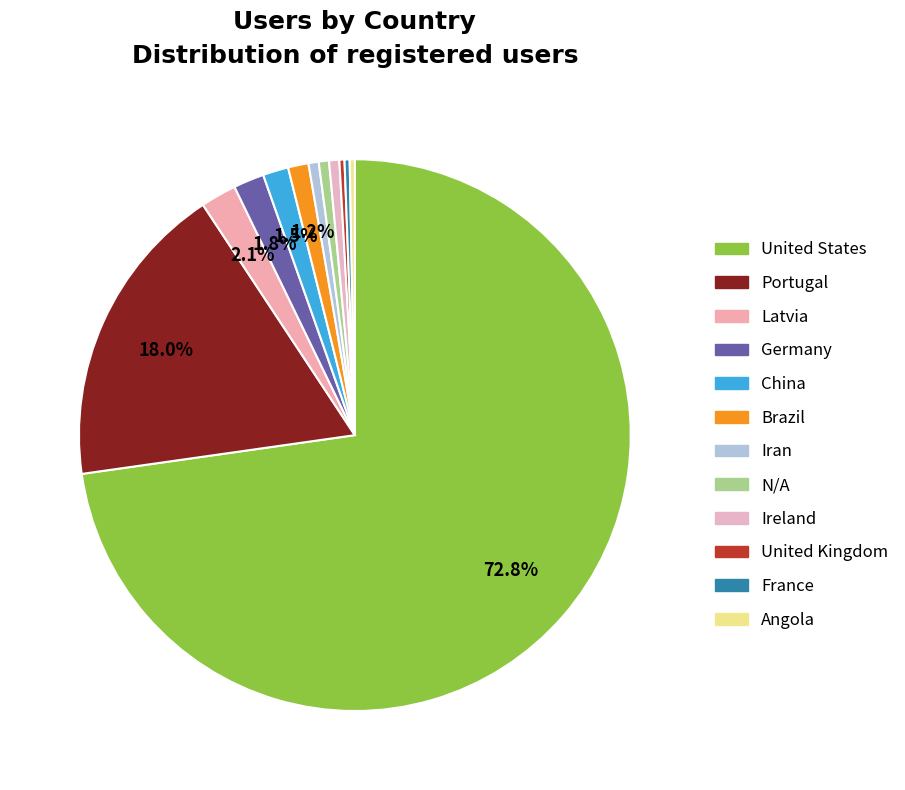

How many segments does this pie chart have?

12